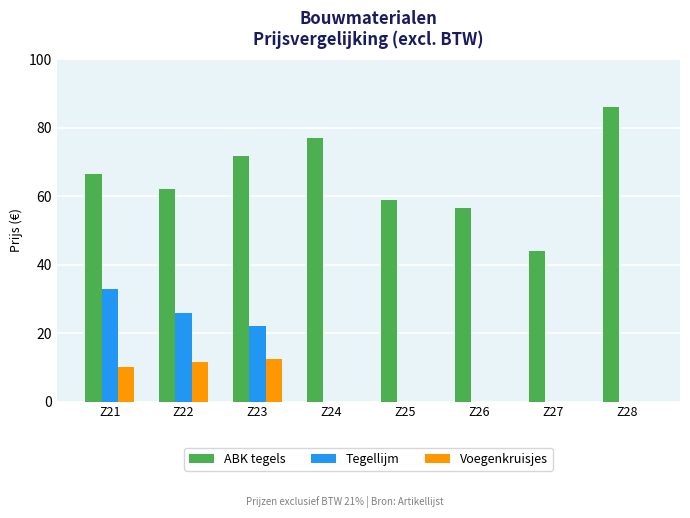

How many groups of bars are there?

8